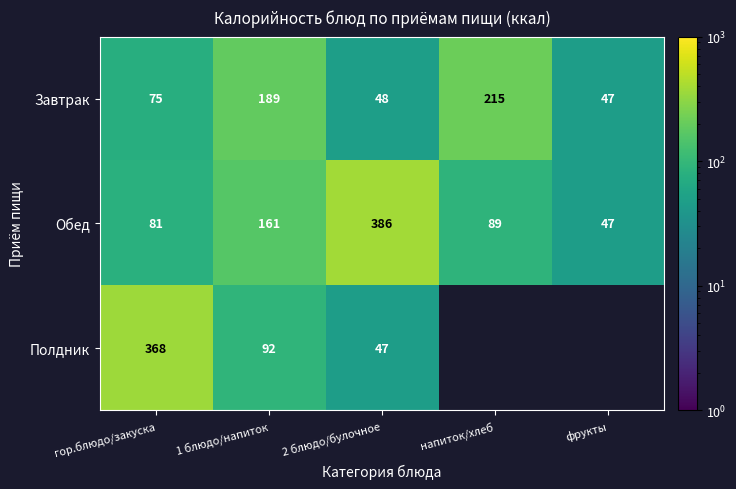

At which label is Завтрак closest to 131?

гор.блюдо/закуска